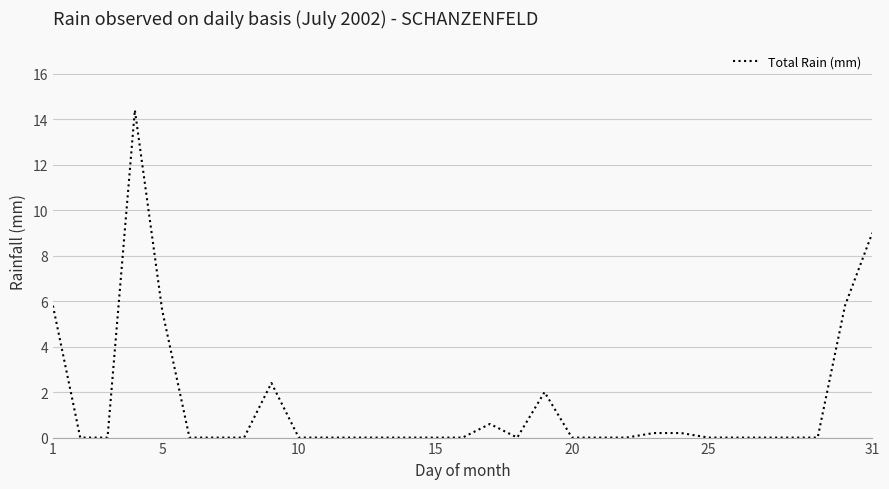

What is the maximum value shown in the chart?

14.4